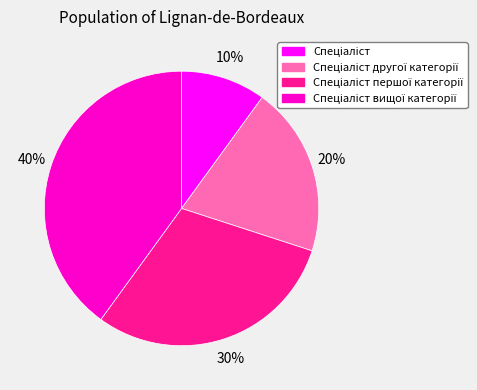

To the nearest percent, what is the average slice percentage?

25%